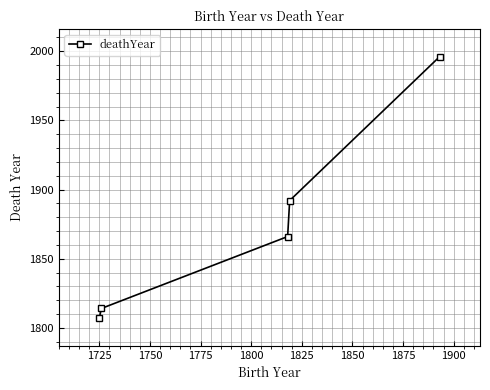

What is the greatest value displayed?

1996